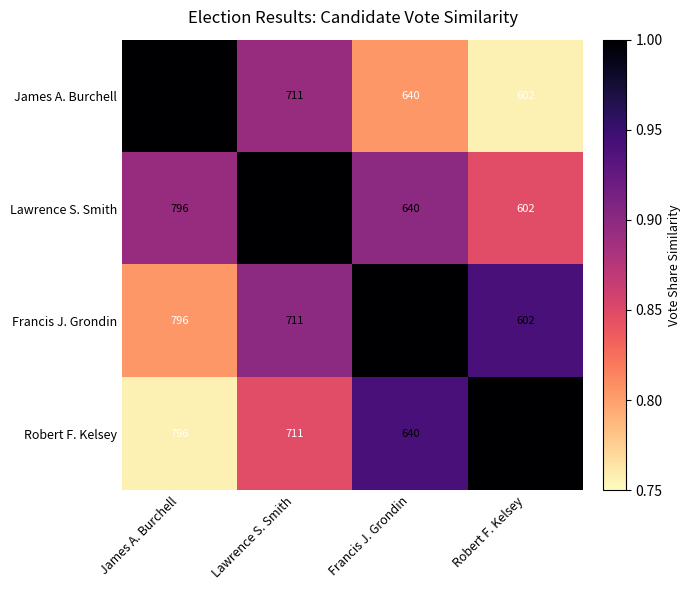

Is it true that James A. Burchell equals 640 at Francis J. Grondin?

True